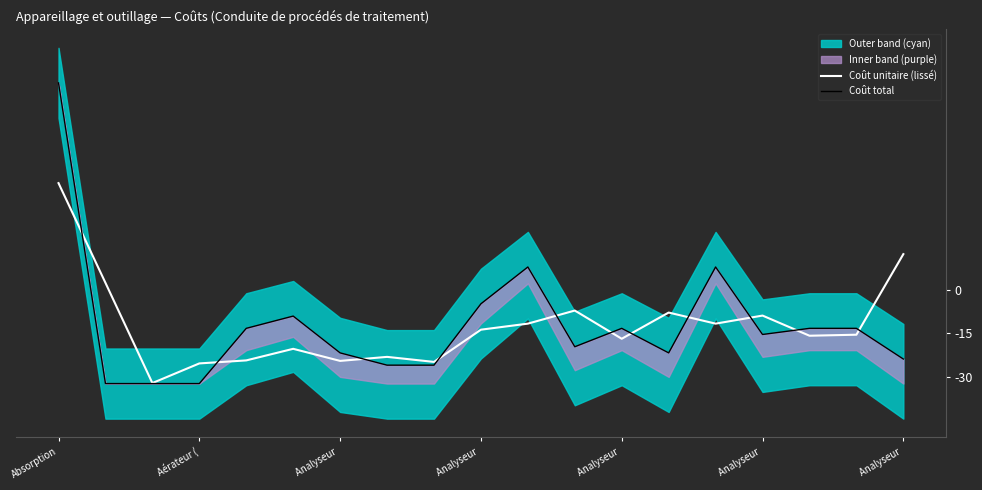

Which series has the largest total across all categories?

Coût total